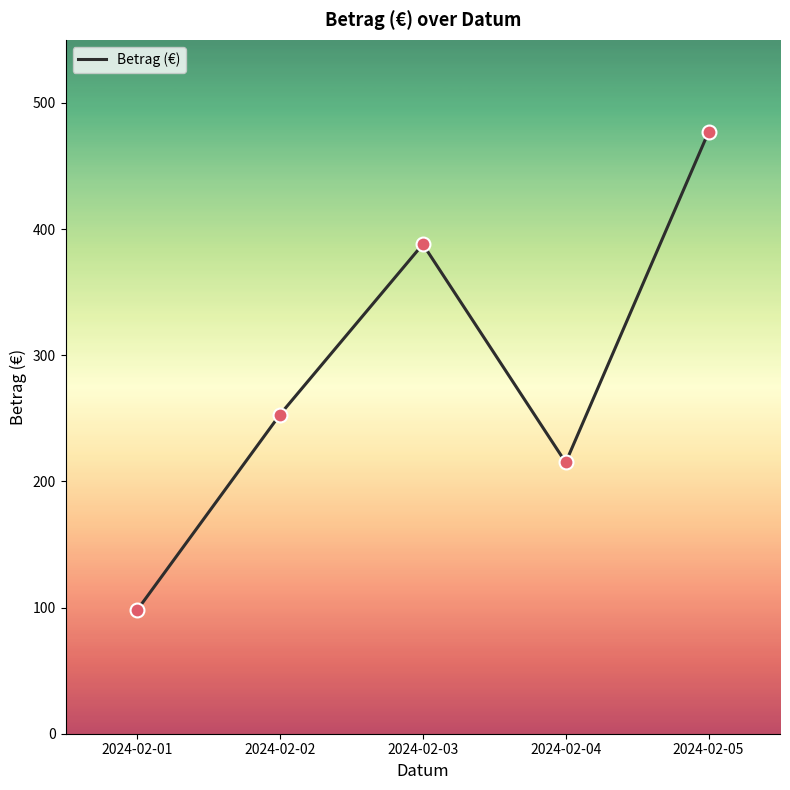

What is the change in value from 2024-02-01 to 2024-02-03?

+290